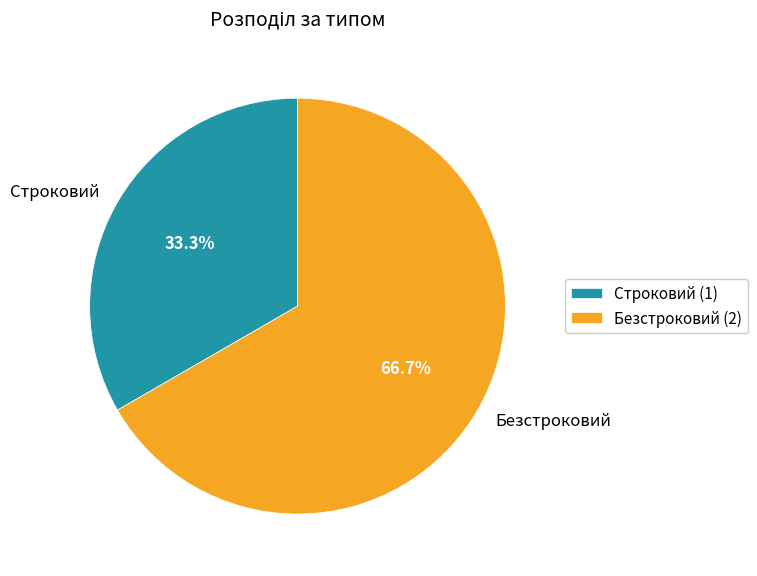

Rank the categories by value from highest to lowest.

Безстроковий, Строковий